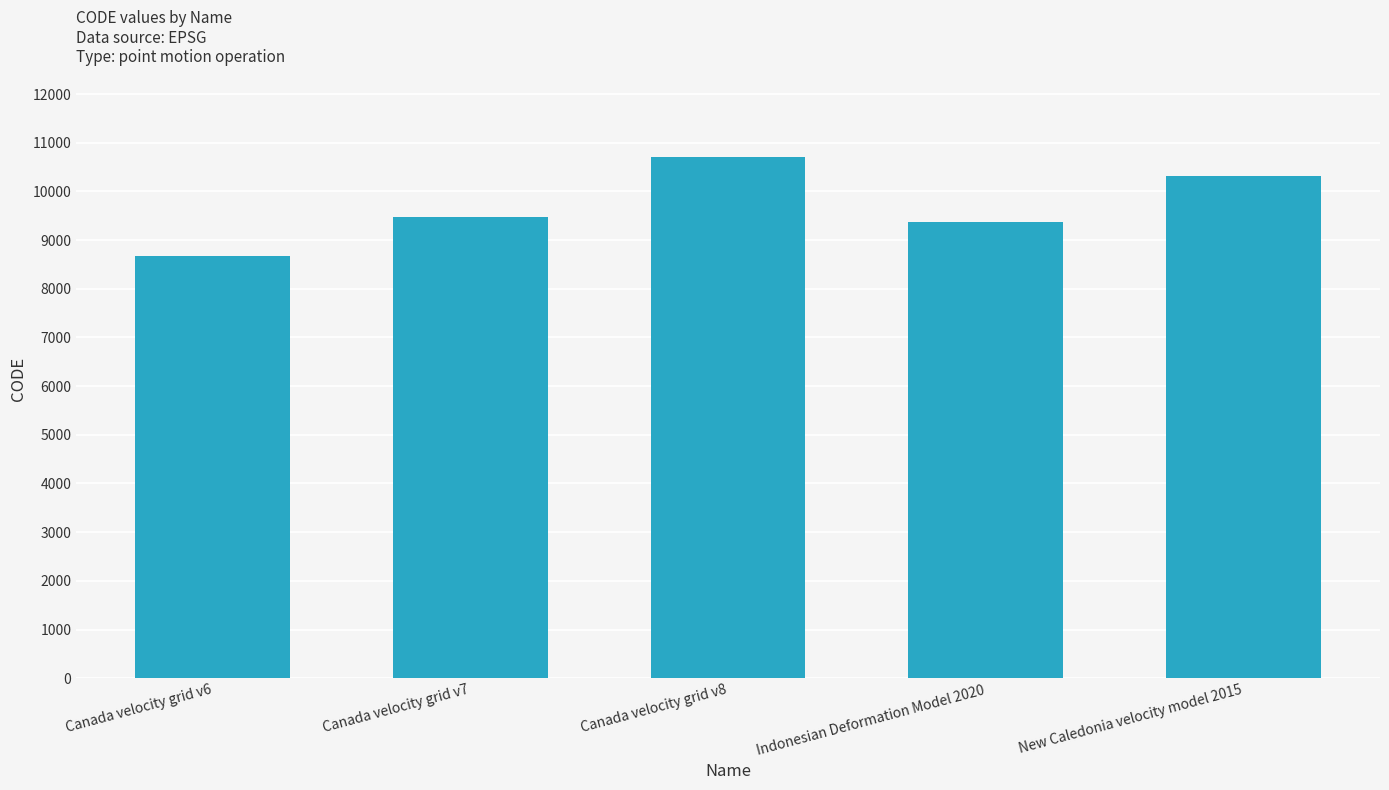

Count the number of data series in this chart.

1